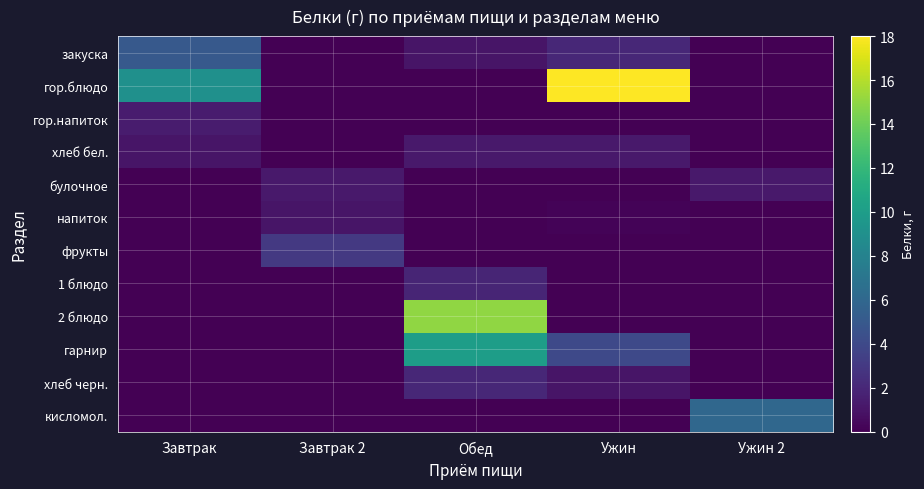

Reading left to right, transcribe all the data shown in this chart.

закуска: Завтрак=5.0	Завтрак 2=0.0	Обед=1.0	Ужин=2.0	Ужин 2=0.0
гор.блюдо: Завтрак=9.0	Завтрак 2=0.0	Обед=0.0	Ужин=18.0	Ужин 2=0.0
гор.напиток: Завтрак=1.4	Завтрак 2=0.0	Обед=0.0	Ужин=0.0	Ужин 2=0.0
хлеб бел.: Завтрак=1.0	Завтрак 2=0.0	Обед=1.3	Ужин=1.3	Ужин 2=0.0
булочное: Завтрак=0.0	Завтрак 2=1.3	Обед=0.0	Ужин=0.0	Ужин 2=1.3
напиток: Завтрак=0.0	Завтрак 2=1.0	Обед=0.0	Ужин=0.2	Ужин 2=0.0
фрукты: Завтрак=0.0	Завтрак 2=3.0	Обед=0.0	Ужин=0.0	Ужин 2=0.0
1 блюдо: Завтрак=0.0	Завтрак 2=0.0	Обед=1.9	Ужин=0.0	Ужин 2=0.0
2 блюдо: Завтрак=0.0	Завтрак 2=0.0	Обед=15.0	Ужин=0.0	Ужин 2=0.0
гарнир: Завтрак=0.0	Завтрак 2=0.0	Обед=10.0	Ужин=4.0	Ужин 2=0.0
хлеб черн.: Завтрак=0.0	Завтрак 2=0.0	Обед=2.0	Ужин=1.0	Ужин 2=0.0
кисломол.: Завтрак=0.0	Завтрак 2=0.0	Обед=0.0	Ужин=0.0	Ужин 2=6.0